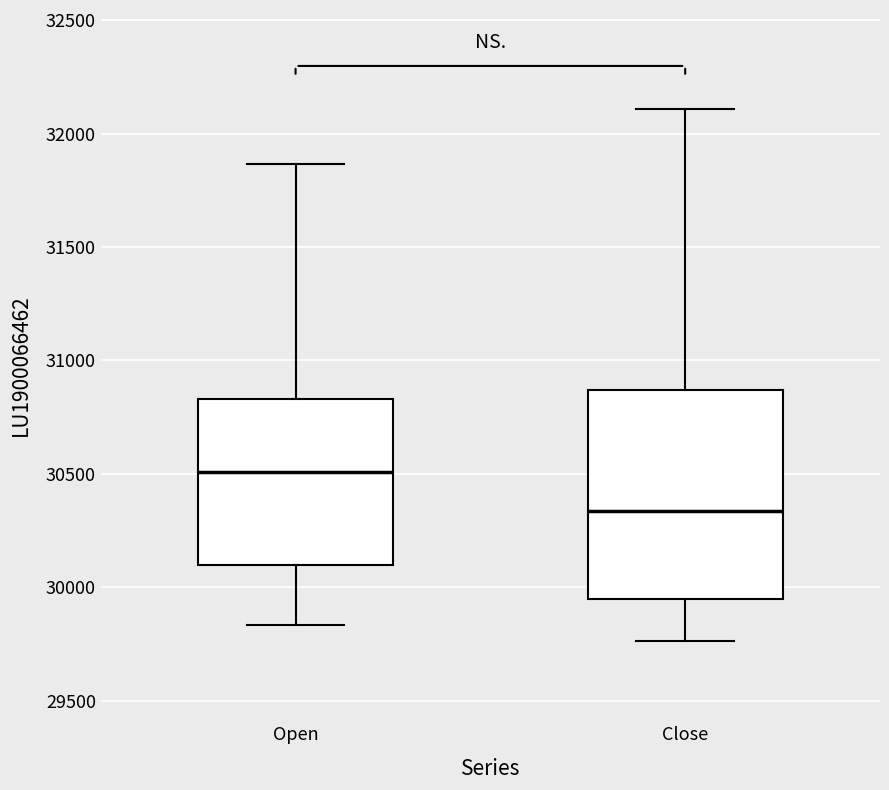

Reading left to right, read every box against the y-axis: the position of its median line, the range the box covers, and the ends of its whiskers. The values are not printed on the chart, so give them approximately, as read against the axis.

Open: median 30500, box 30100 to 30850, whiskers 29850 to 31850
Close: median 30350, box 29950 to 30850, whiskers 29750 to 32100